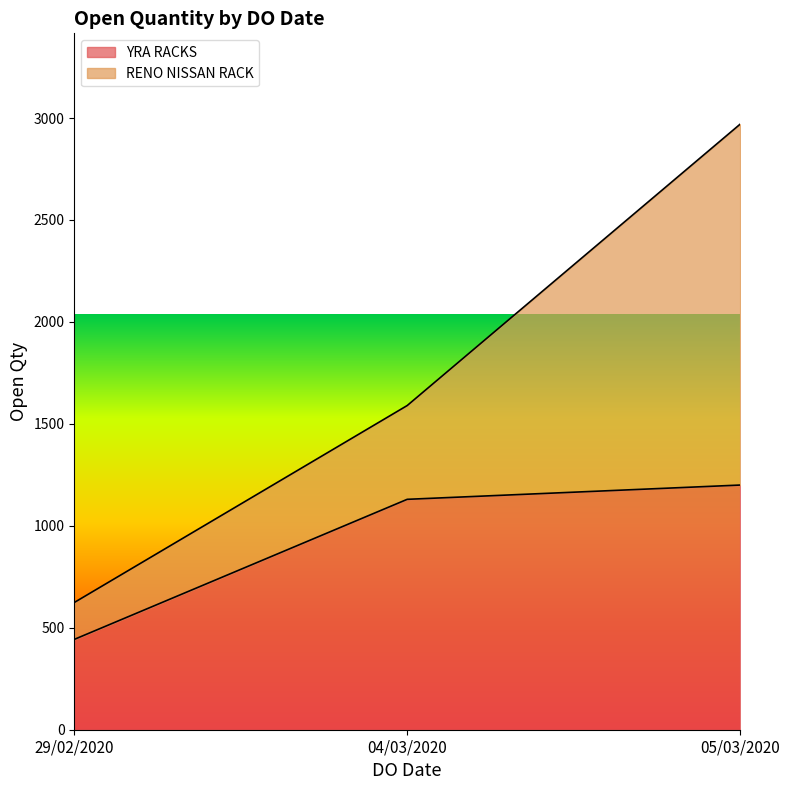

Reading left to right, list all the values displayed in this chart.

443	1130	1200